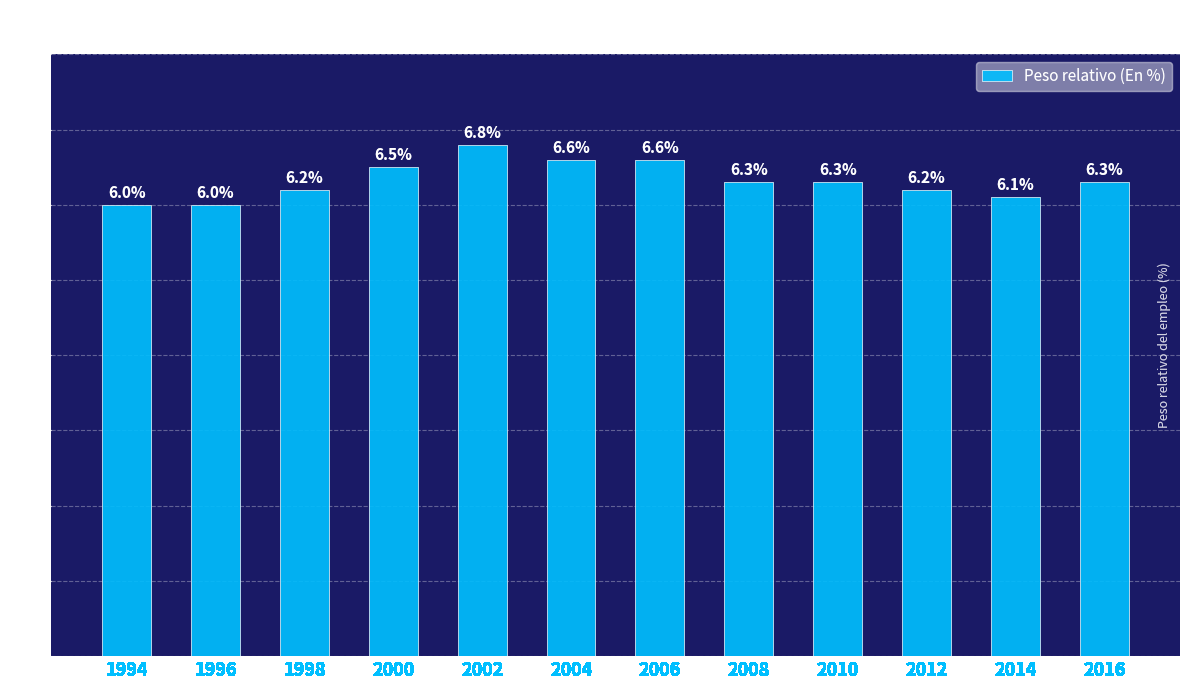

Reading left to right, list all the values displayed in this chart.

1994=6.0	1996=6.0	1998=6.2	2000=6.5	2002=6.8	2004=6.6	2006=6.6	2008=6.3	2010=6.3	2012=6.2	2014=6.1	2016=6.3